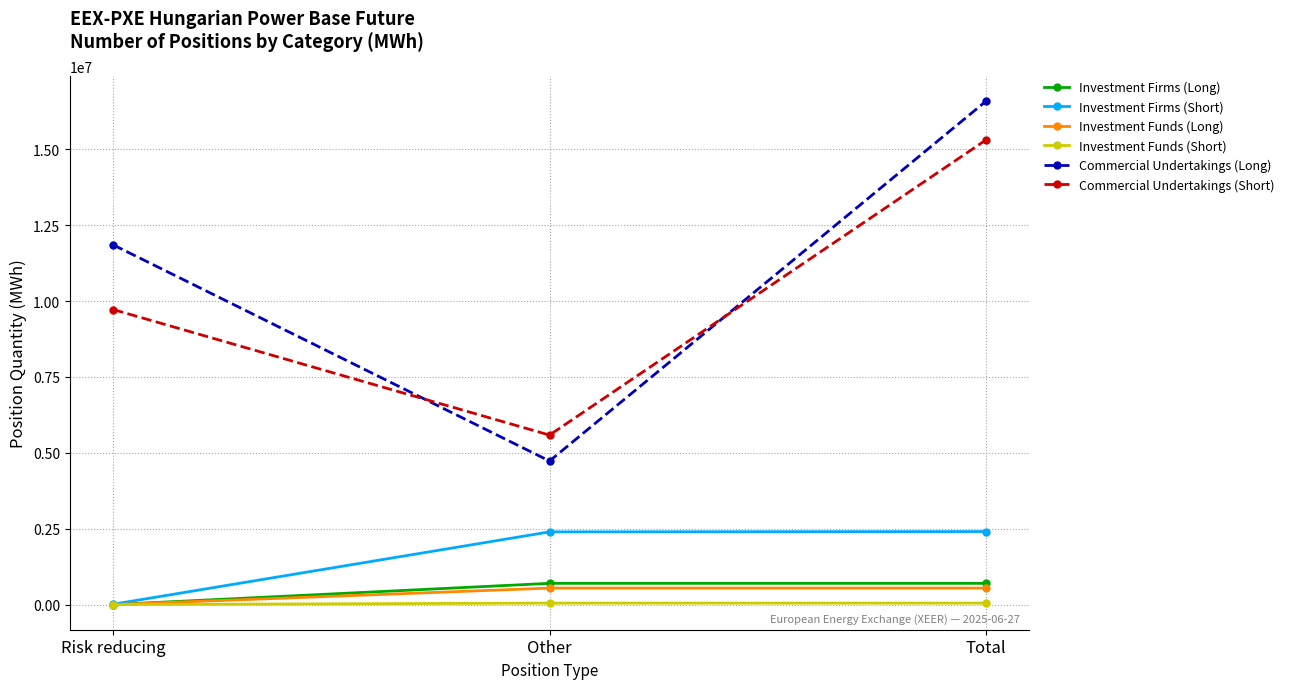

Which series changed the most between Risk reducing and Total?

Commercial Undertakings (Short)